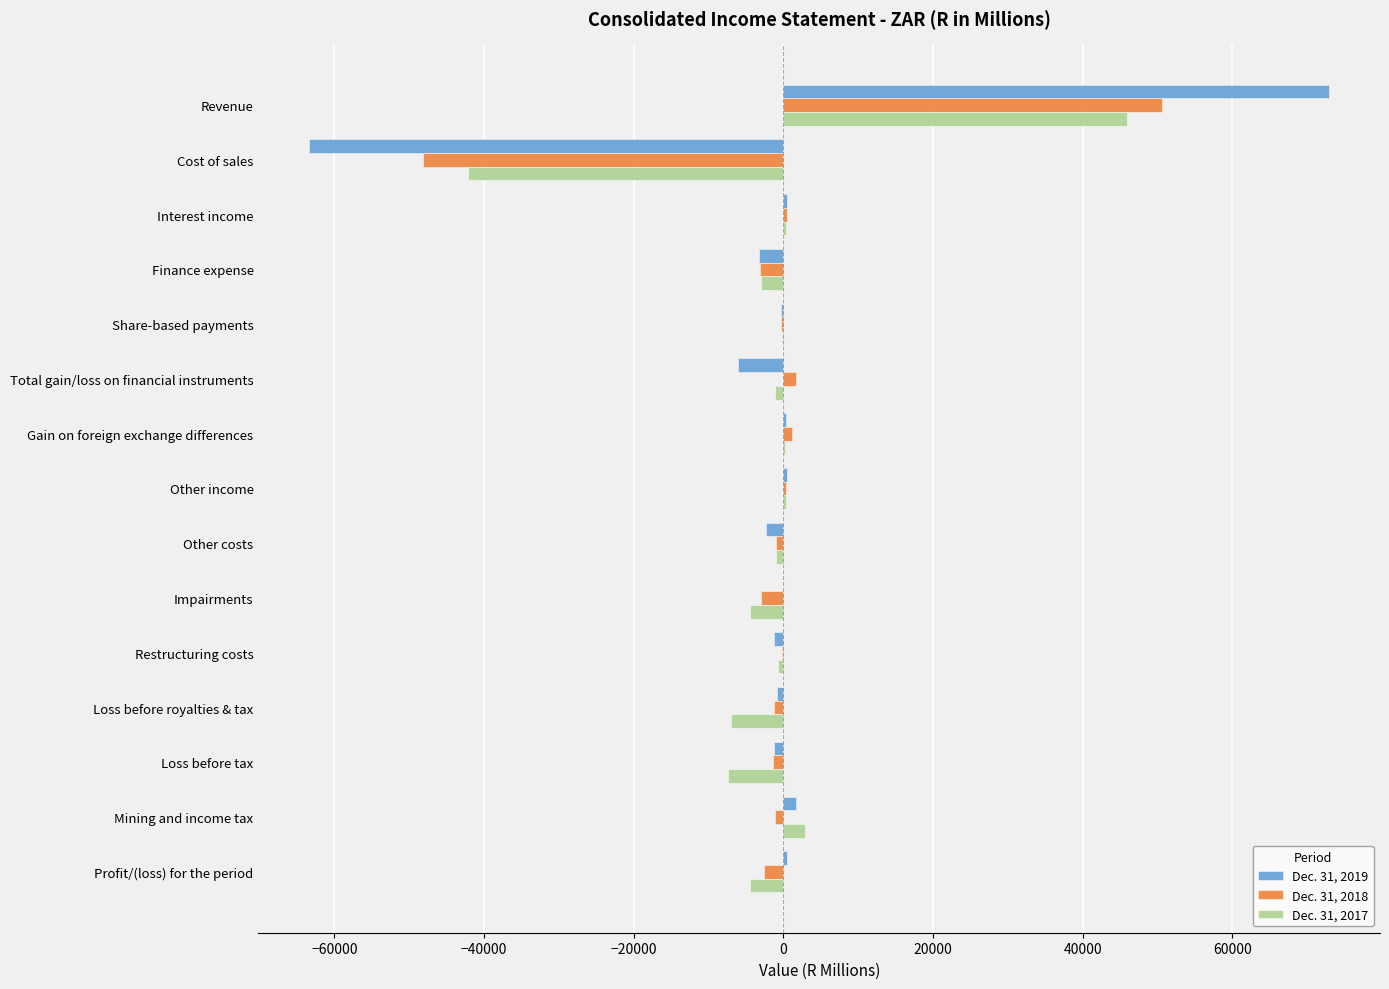

Which series has the widest spread of values?

Dec. 31, 2019